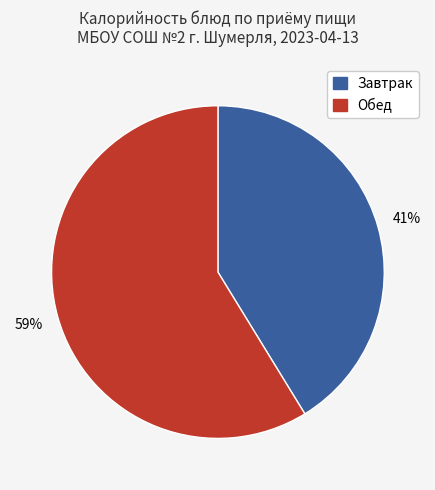

To the nearest percent, what is the average slice percentage?

50%